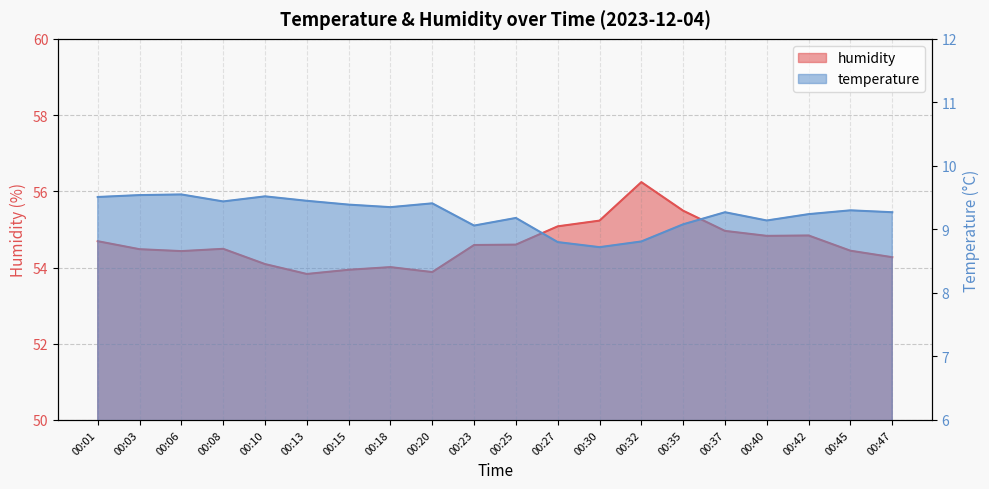

The value of temperature at 00:37 is 9.3. True or false?

True